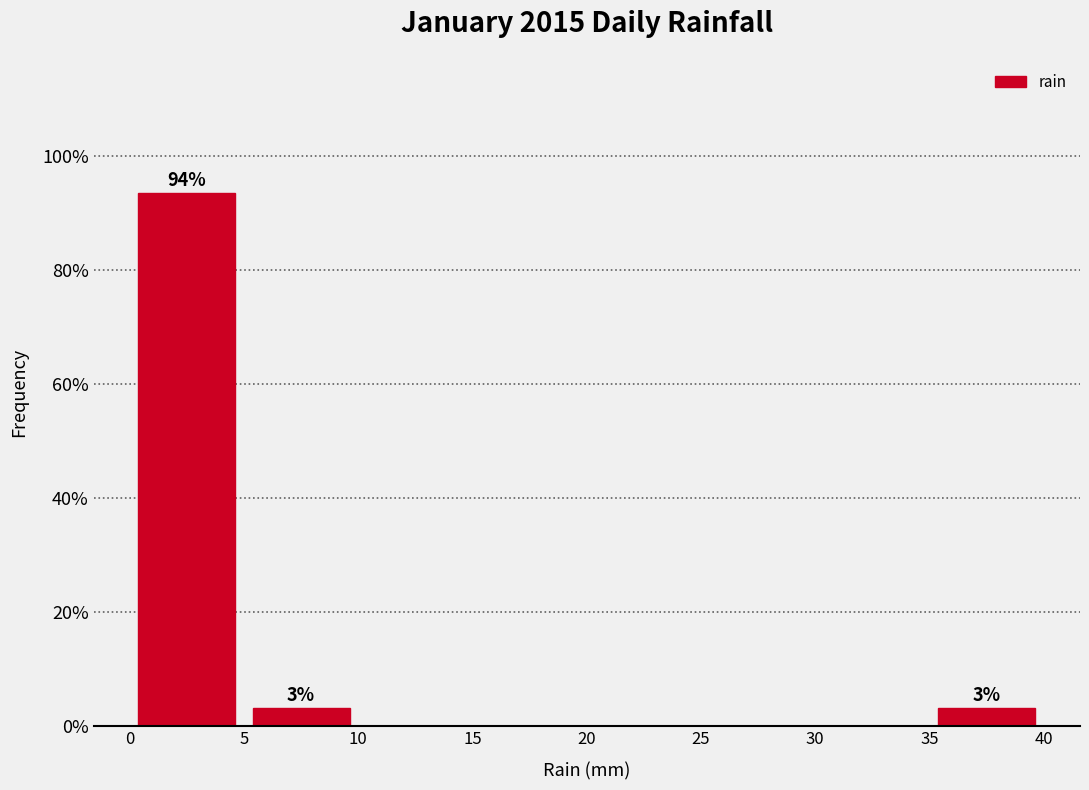

Over which range of the x-axis is the bar tallest?

0 to 5